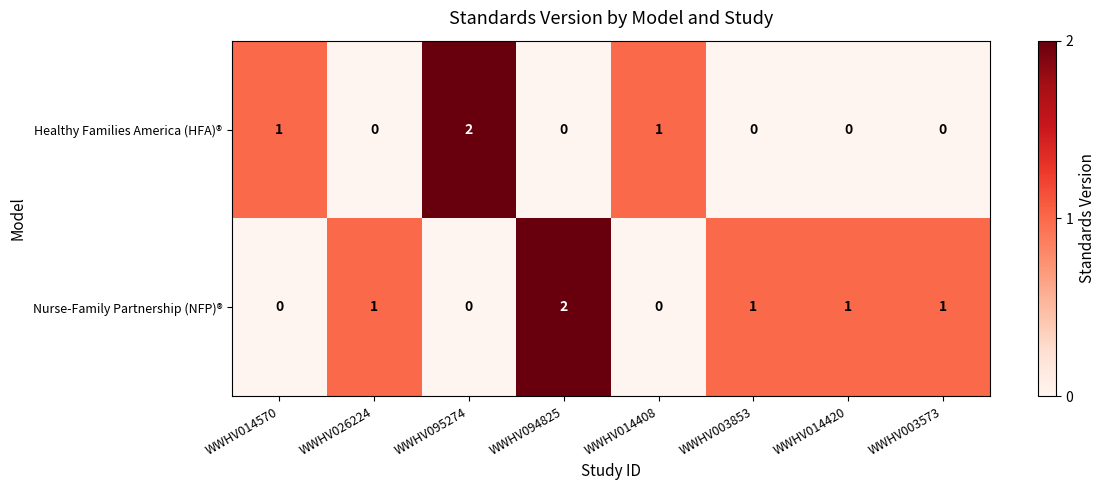

Is it true that Nurse-Family Partnership (NFP)® equals 0 at WWHV026224?

False